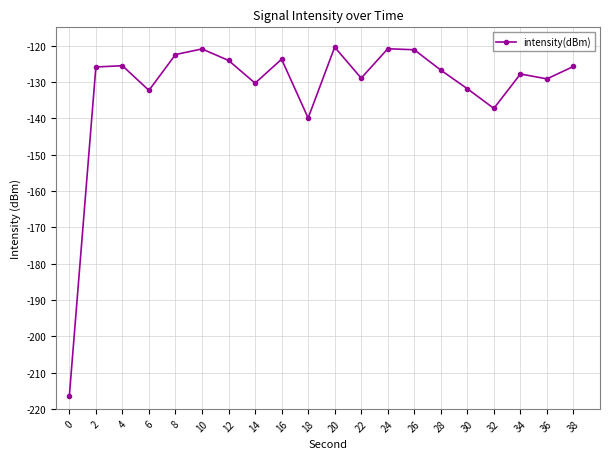

What is the sum of all values?

-2632.2